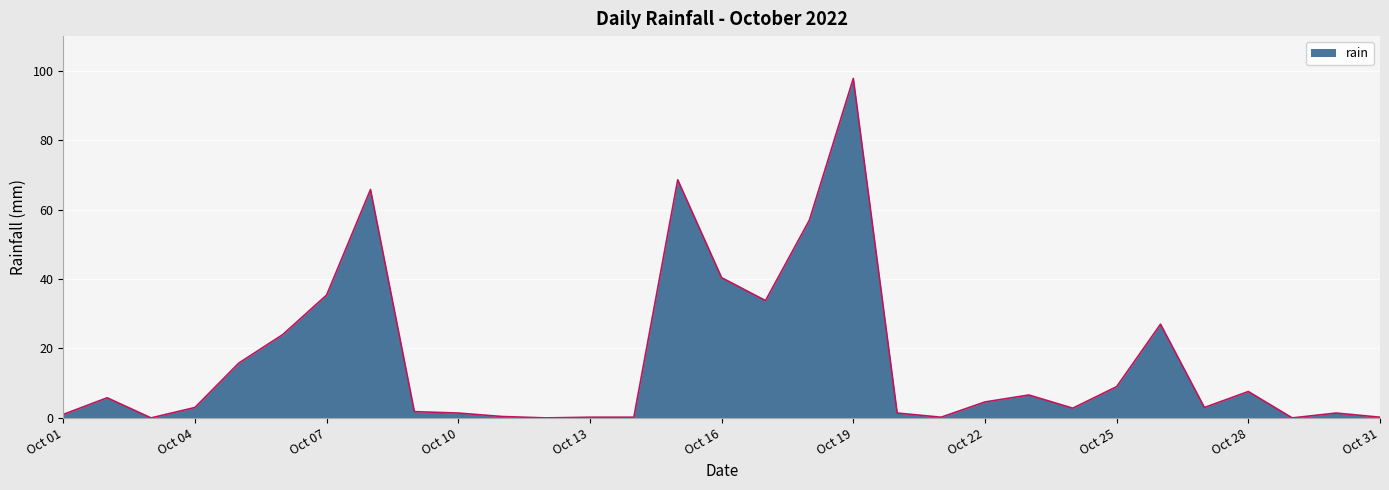

What is the greatest value displayed?

97.8